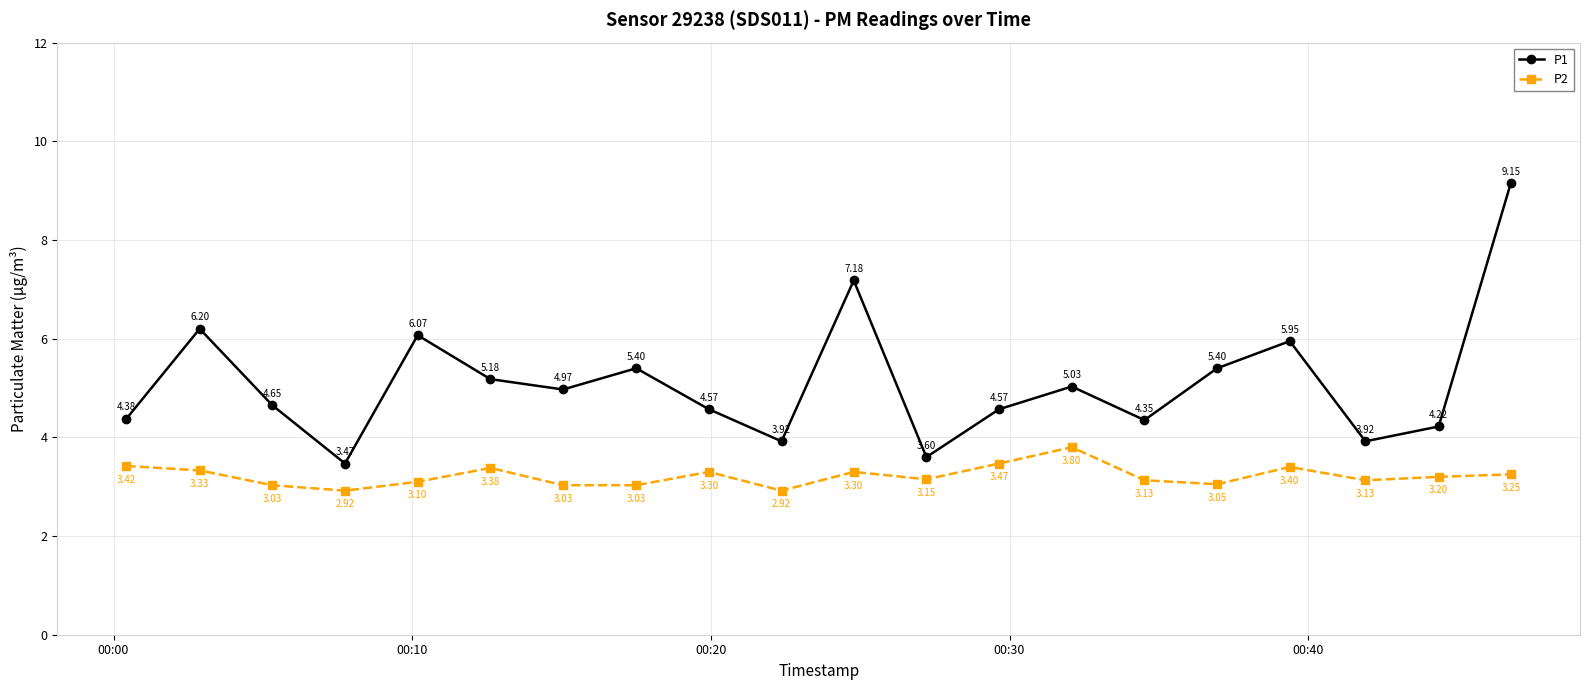

Is this an area chart (filled region under the line)?

No